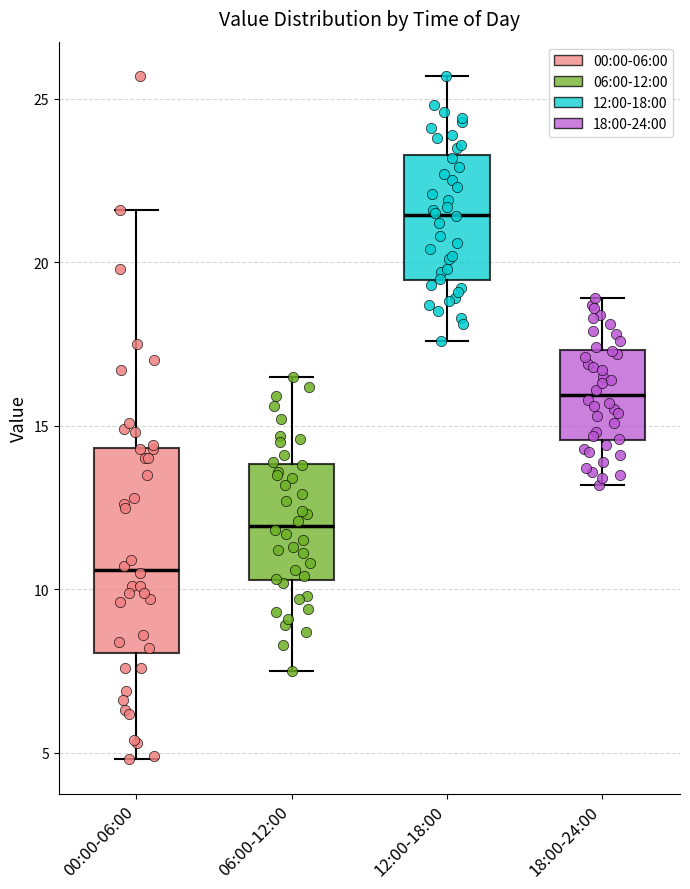

Comparing the boxes themselves (not the whiskers), which one is the tallest?

00:00-06:00